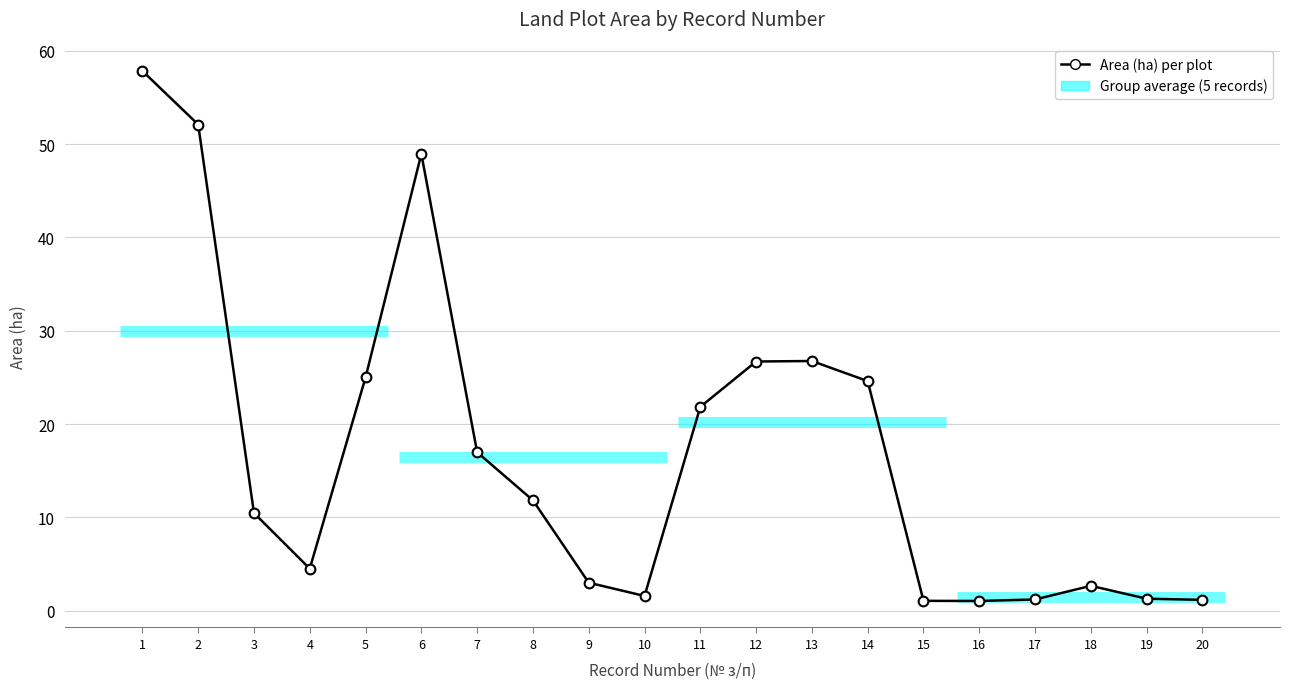

Where is the first local minimum?

4